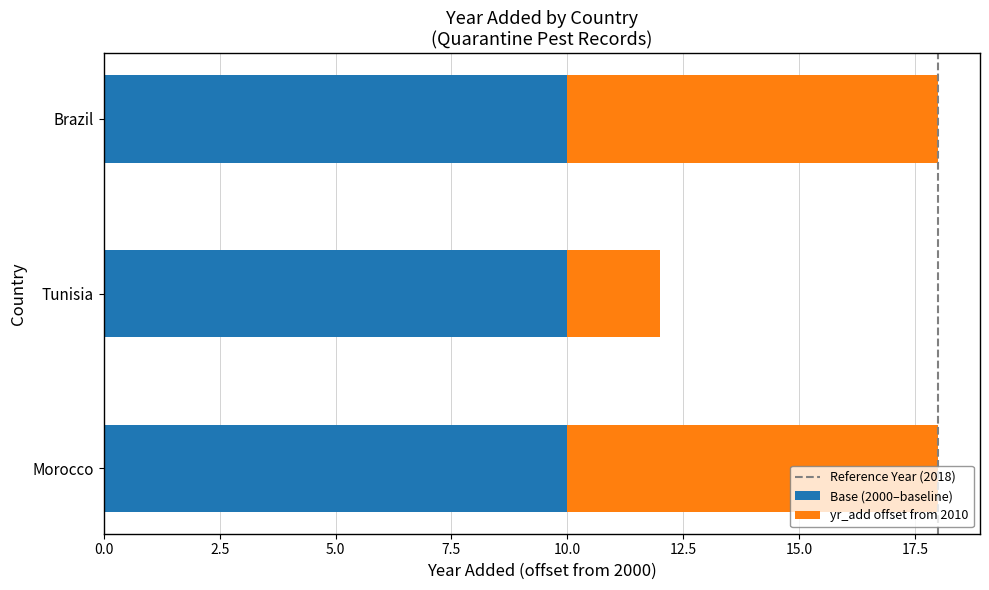

Is it true that Base (2000–baseline) equals 10 at Brazil?

True